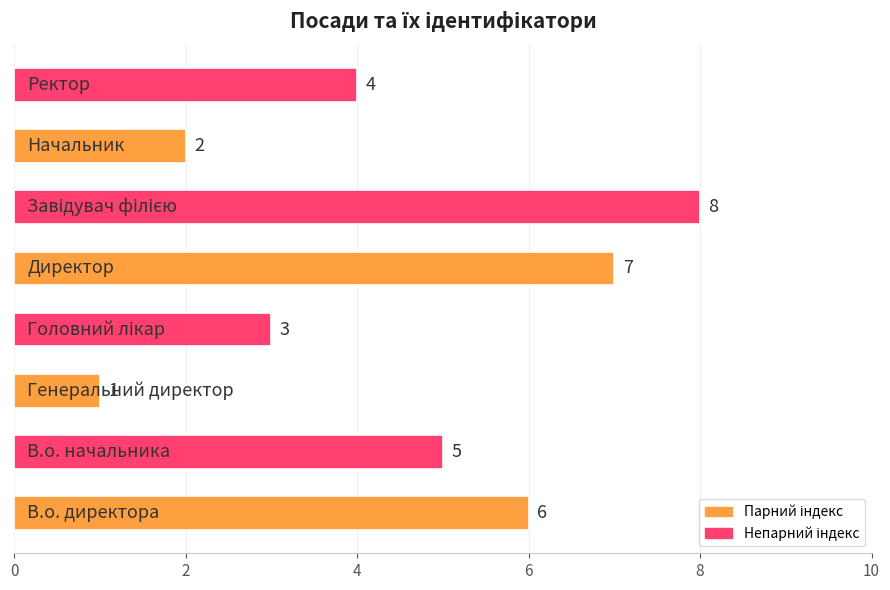

What is the difference between the second highest and minimum values?

6